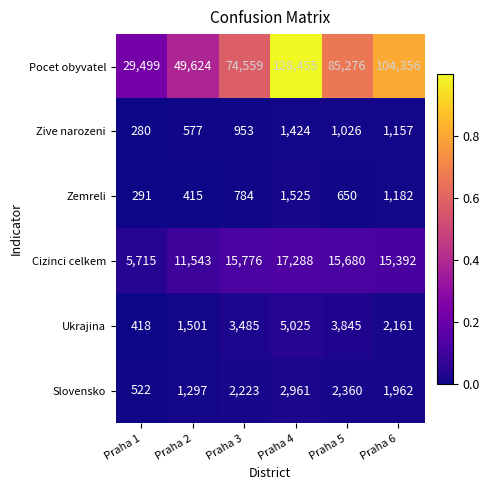

Which series has the largest range (max minus min)?

Pocet obyvatel